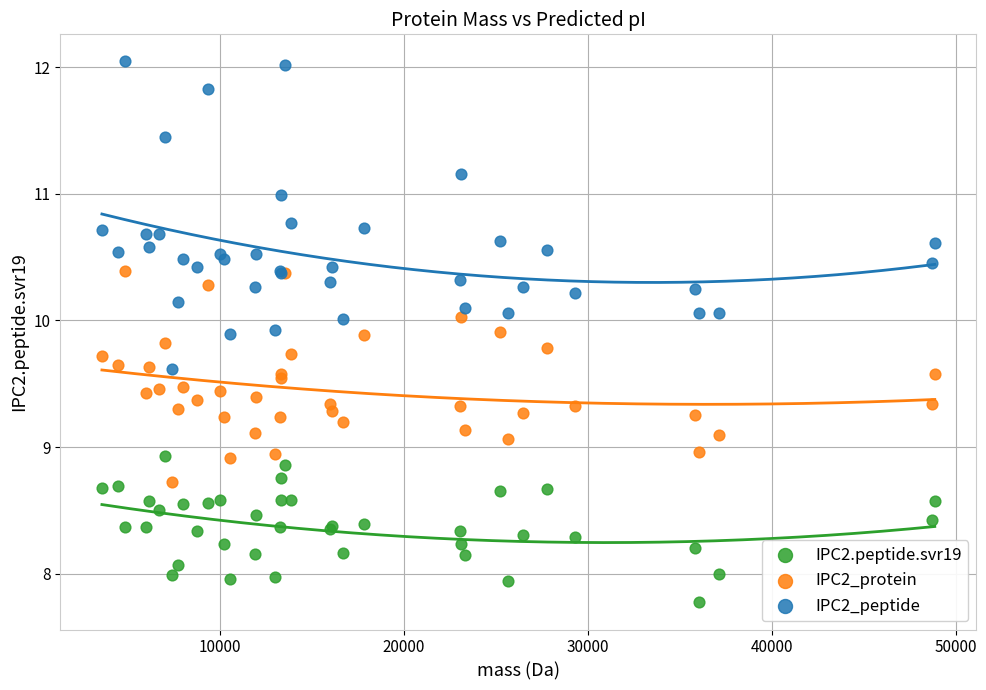

What are all the series names shown in the legend?

IPC2.peptide.svr19, IPC2_protein, IPC2_peptide